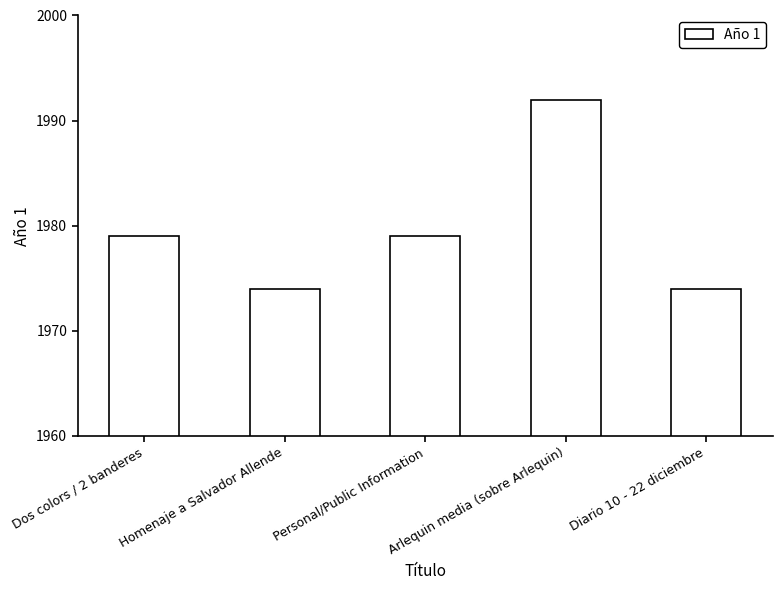

What is the greatest value displayed?

1992